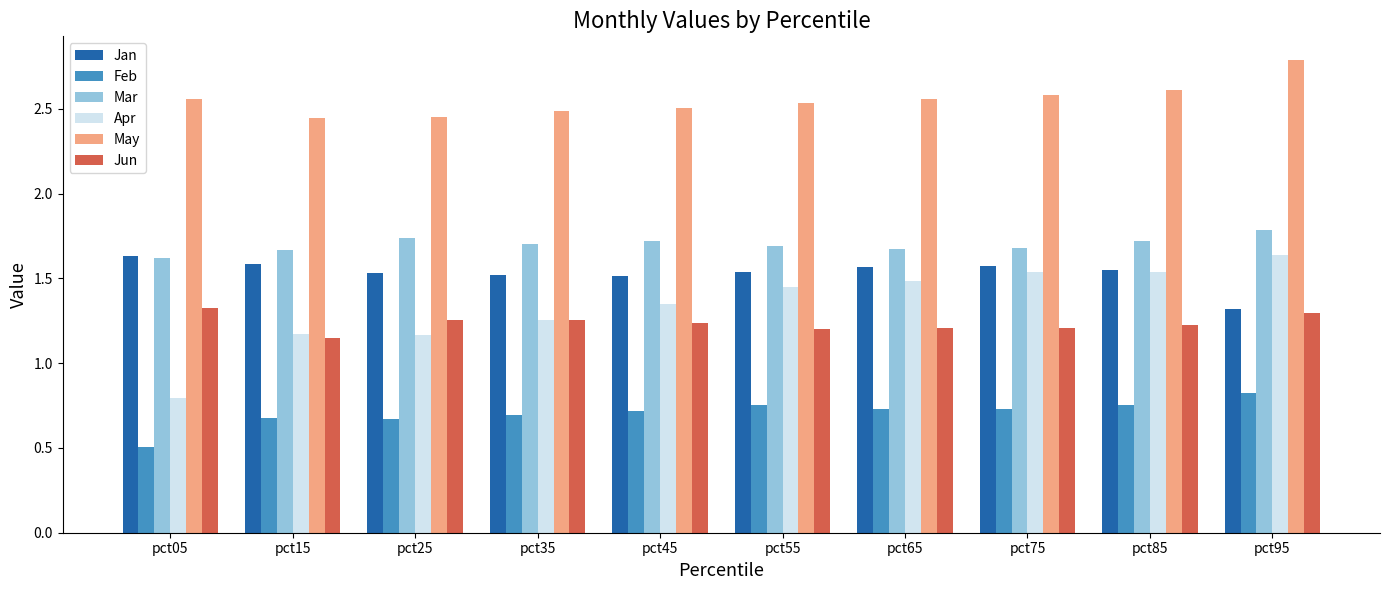

What is the total value across all series at pct25?

8.8